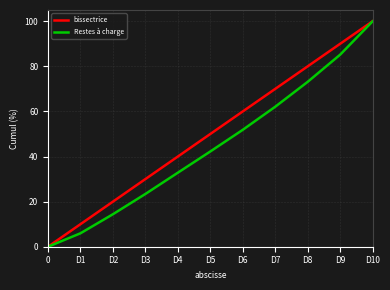

True or false: bissectrice has more than 2 points higher than both neighbors.

False